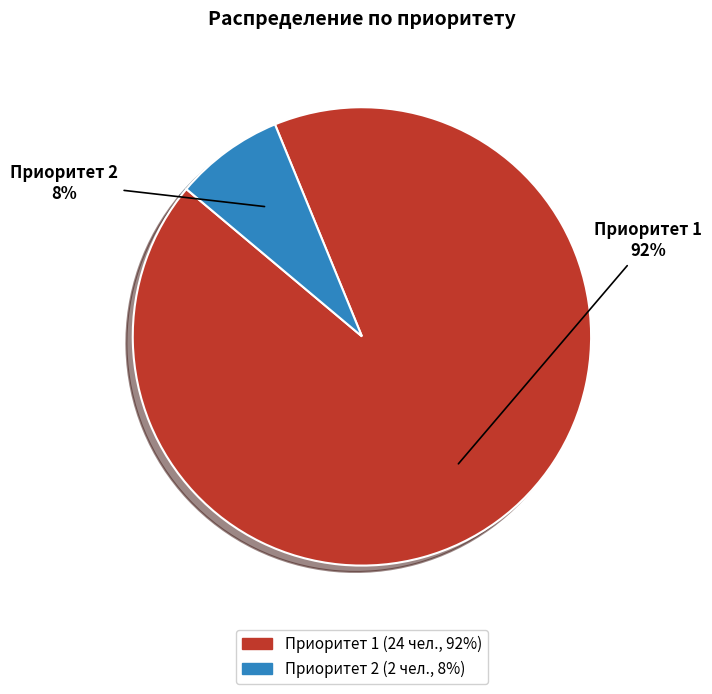

Which has a higher value, Приоритет 1 or Приоритет 2?

Приоритет 1